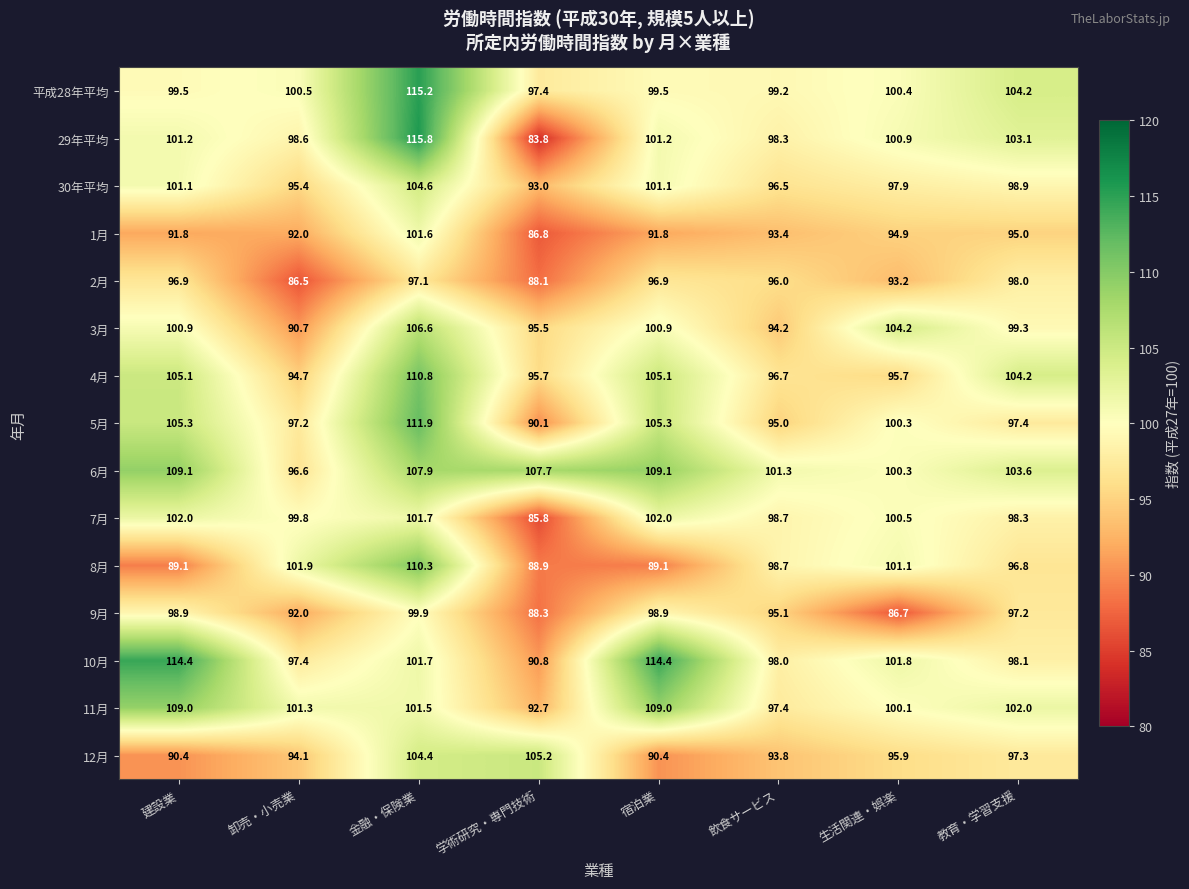

True or false: 平成28年平均 has a value of 24.8 at 金融・保険業.

False